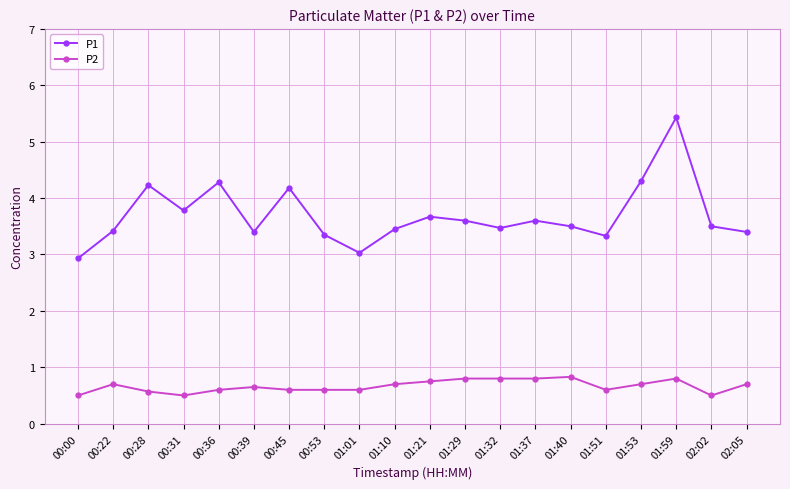

The value of P1 at 00:53 is 3.4. True or false?

True